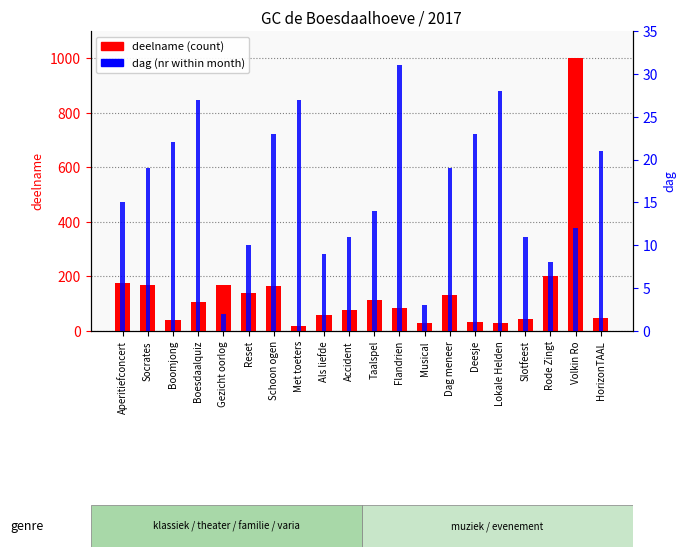

Reading left to right, what are all the values shown in this chart?

deelname: Aperitiefconcert=175	Socrates=168	Boomjong=41	Boesdaalquiz=108	Gezicht oorlog=170	Reset=139	Schoon ogen=166	Met toeters=20	Als liefde=60	Accident=77	Taalspel=115	Flandrien=83	Musical=29	Dag meneer=133	Deesje=34	Lokale Helden=30	Slotfeest=45	Rode Zingt=200	Volkin Ro=1000	HorizonTAAL=48
dag (nr): Aperitiefconcert=15	Socrates=19	Boomjong=22	Boesdaalquiz=27	Gezicht oorlog=2	Reset=10	Schoon ogen=23	Met toeters=27	Als liefde=9	Accident=11	Taalspel=14	Flandrien=31	Musical=3	Dag meneer=19	Deesje=23	Lokale Helden=28	Slotfeest=11	Rode Zingt=8	Volkin Ro=12	HorizonTAAL=21